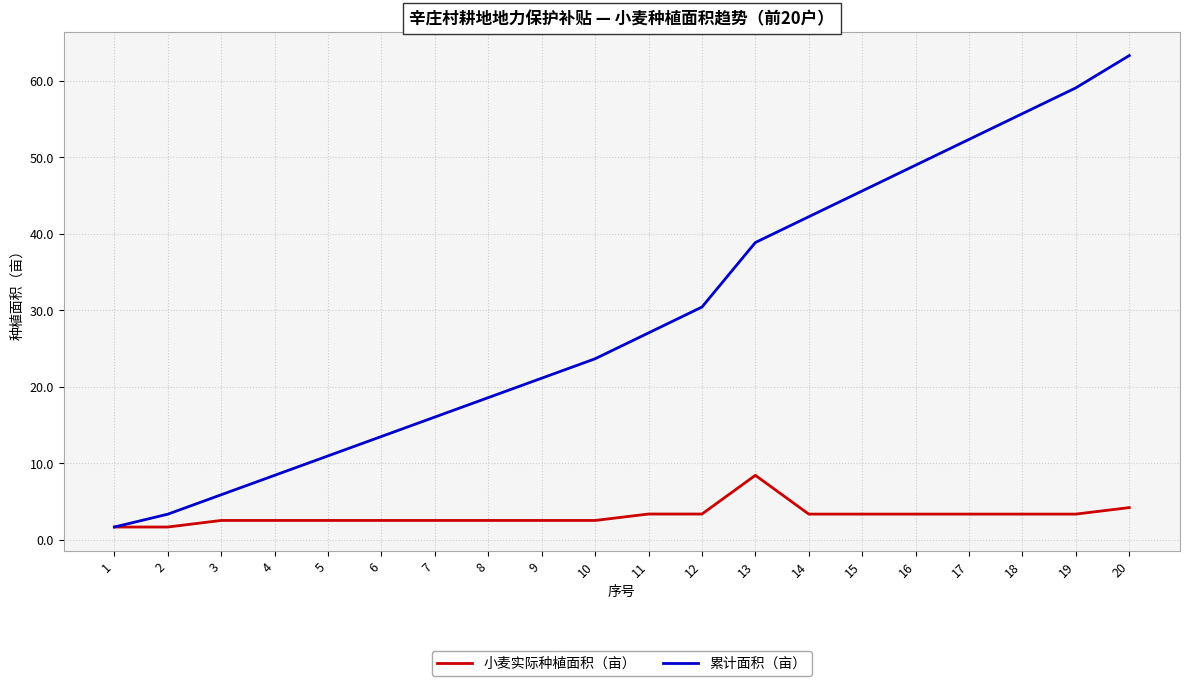

What is the total value across all series at 16?

52.4